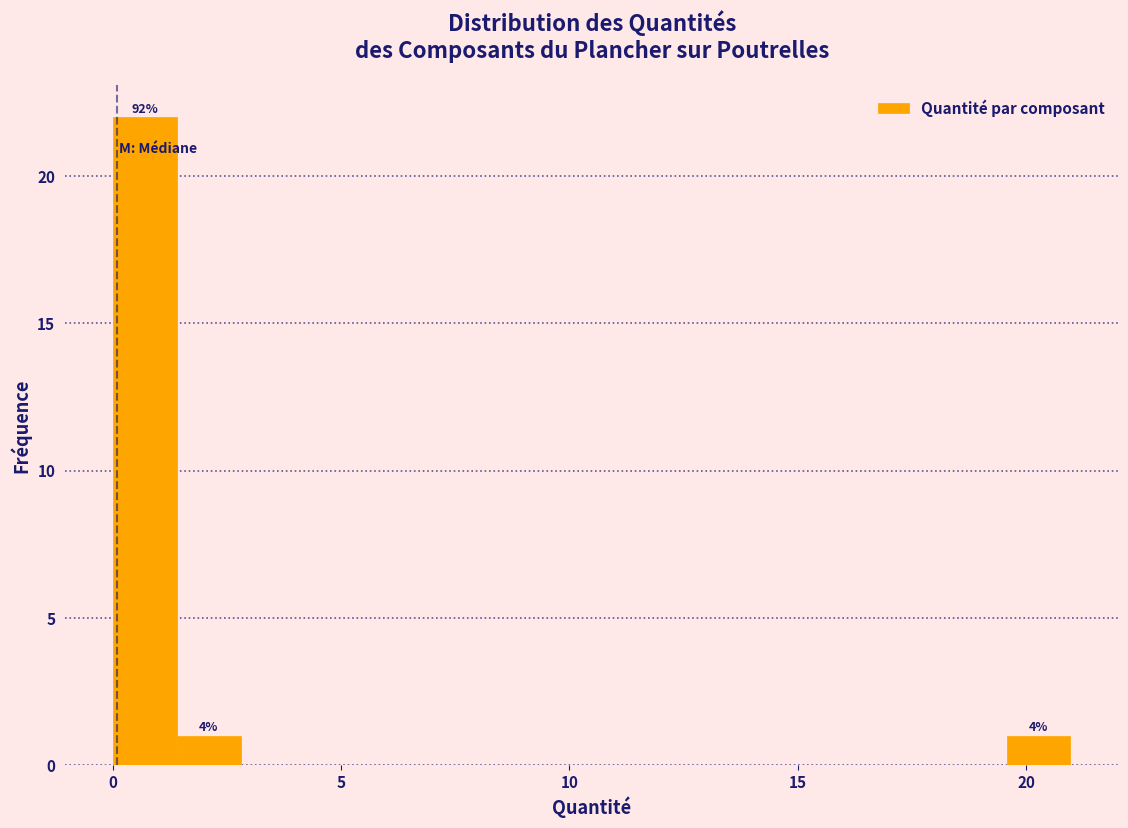

Read against the x-axis, roughly where is the centre of the tallest bar?

0.5